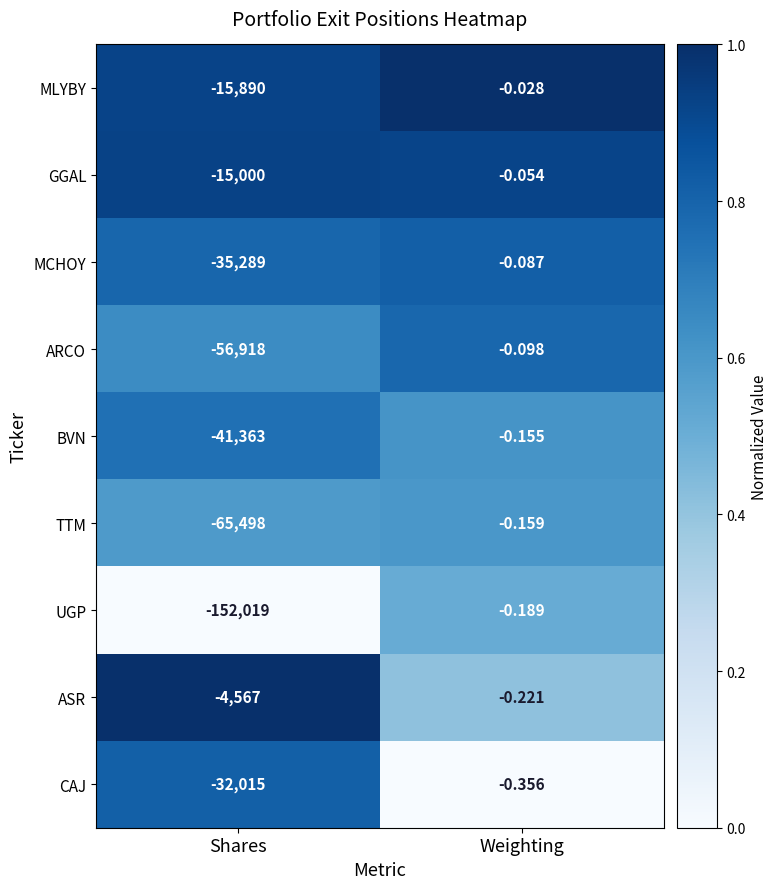

Which label corresponds to the largest value in the chart?

Weighting